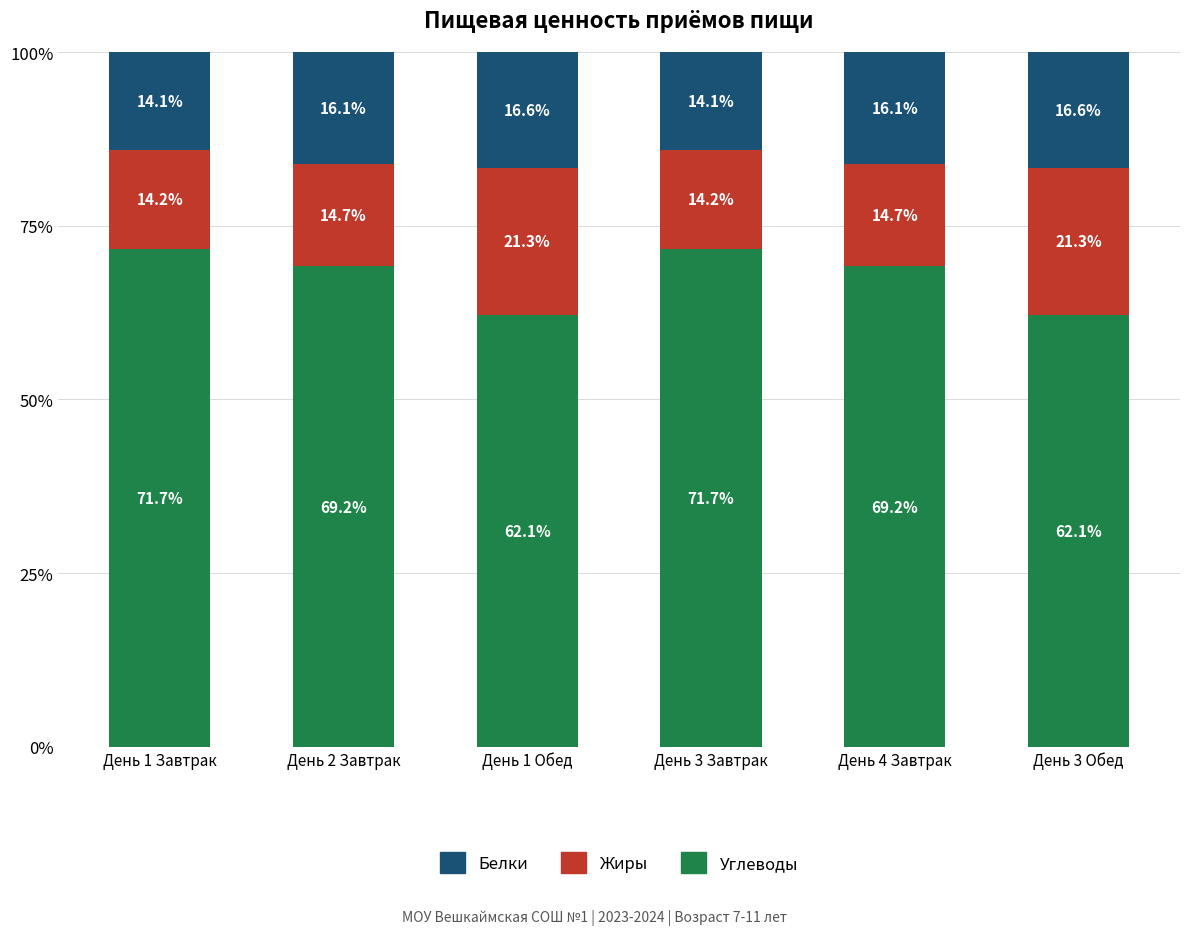

What is the sum of the Углеводы values at День 2 Завтрак and День 4 Завтрак?

138.4